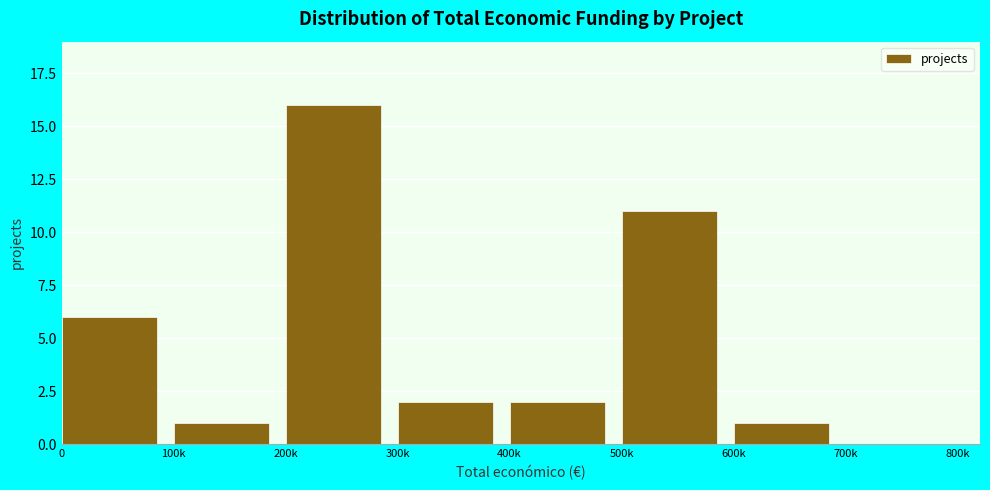

Reading left to right, transcribe all the data shown in this chart.

0=6	100k=1	200k=16	300k=2	400k=2	500k=11	600k=1	700k=0